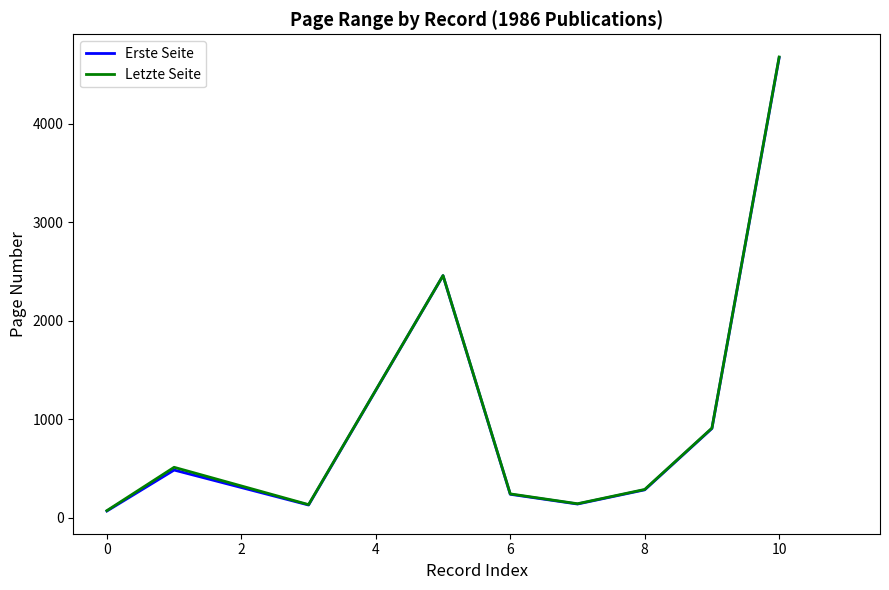

Which series has the largest range (max minus min)?

Letzte Seite